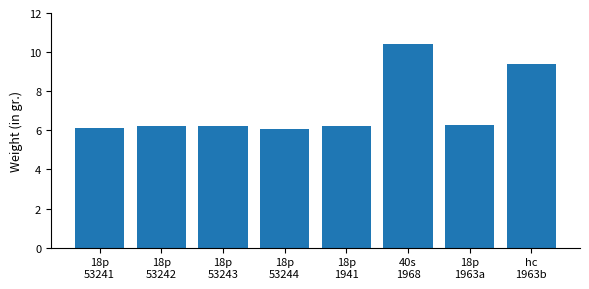

Is it true that the value at 40s
1968 is 3.4?

False